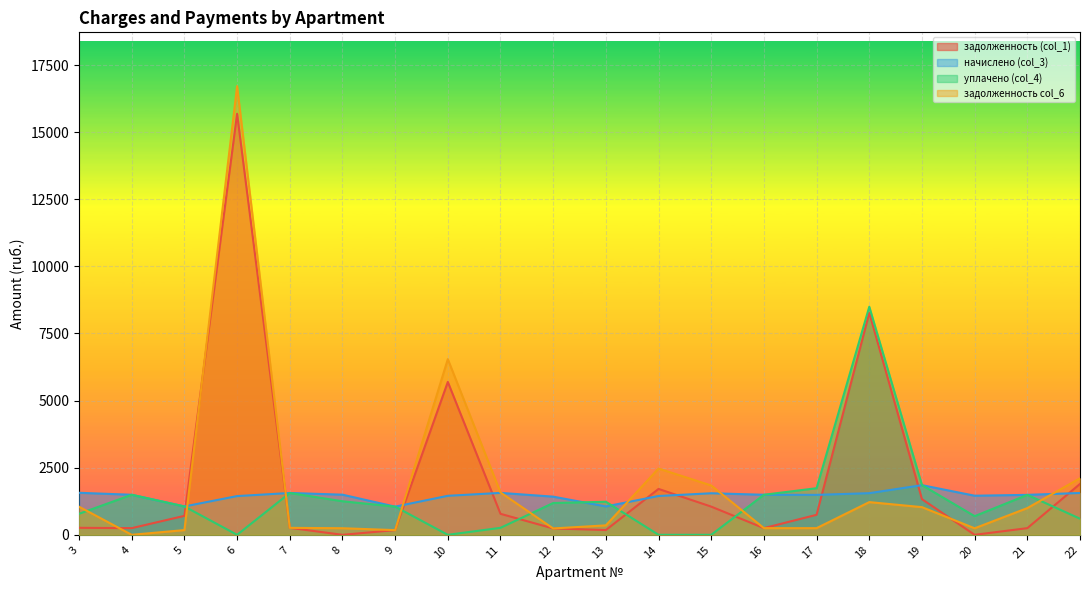

Does the chart display data point markers on the line(s)?

No